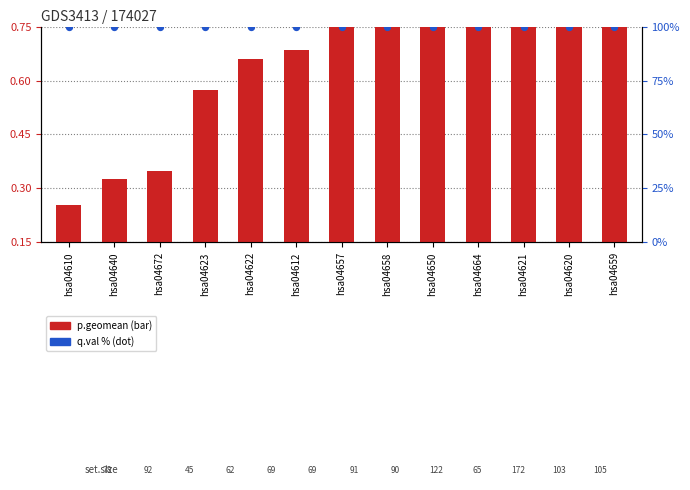

At which category is the sum across all series the highest?

hsa04659